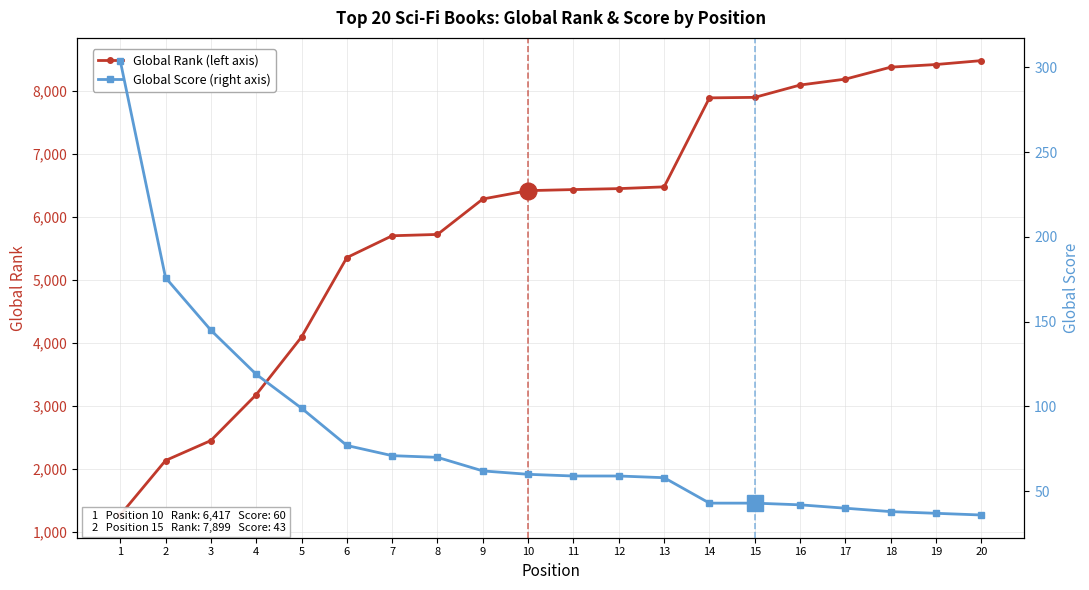

What is the maximum value for Global Score?

304